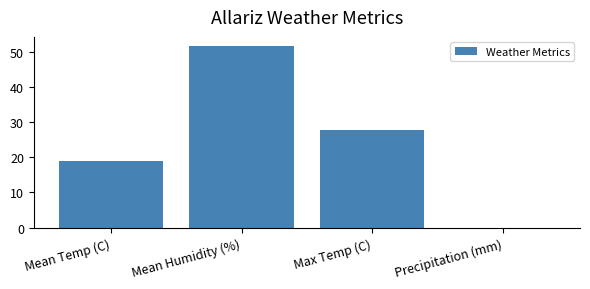

Approximately how many times larger is the value at Mean Temp (C) compared to Mean Humidity (%)?

0.4